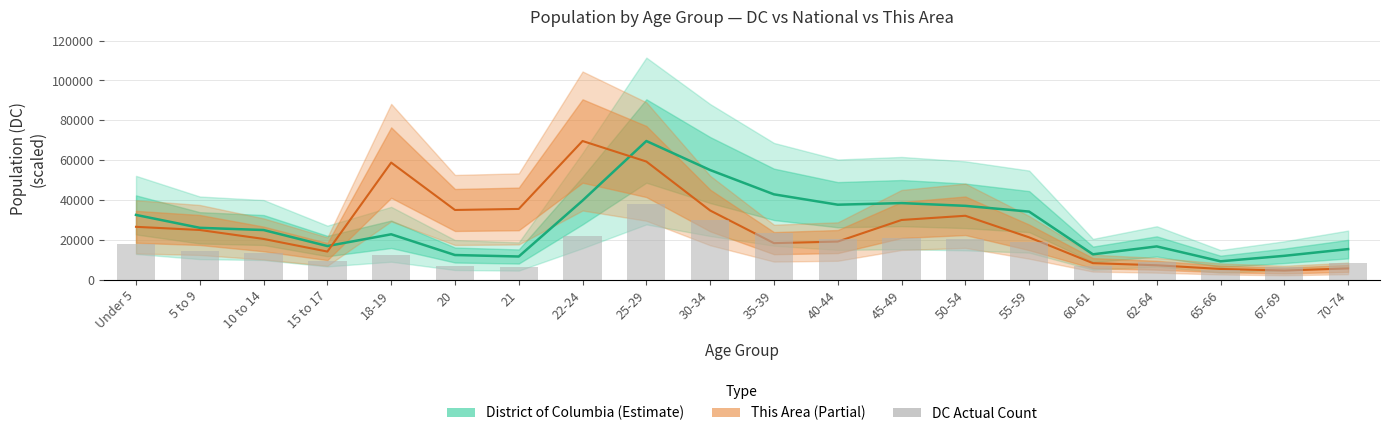

What is the lowest value of the DC actual series?

5153.5